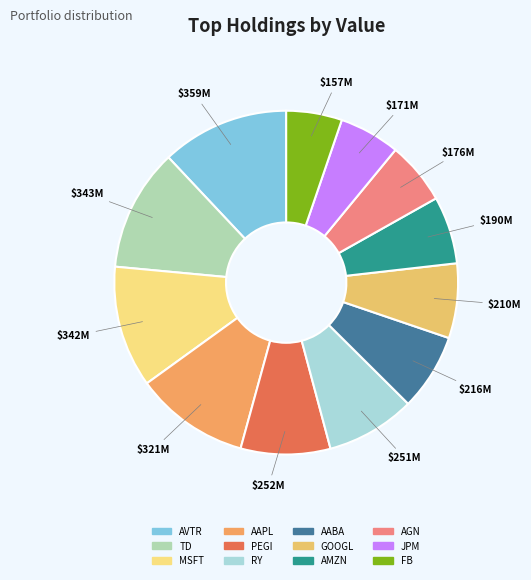

To the nearest percent, what percentage of the pie is PEGI?

8%